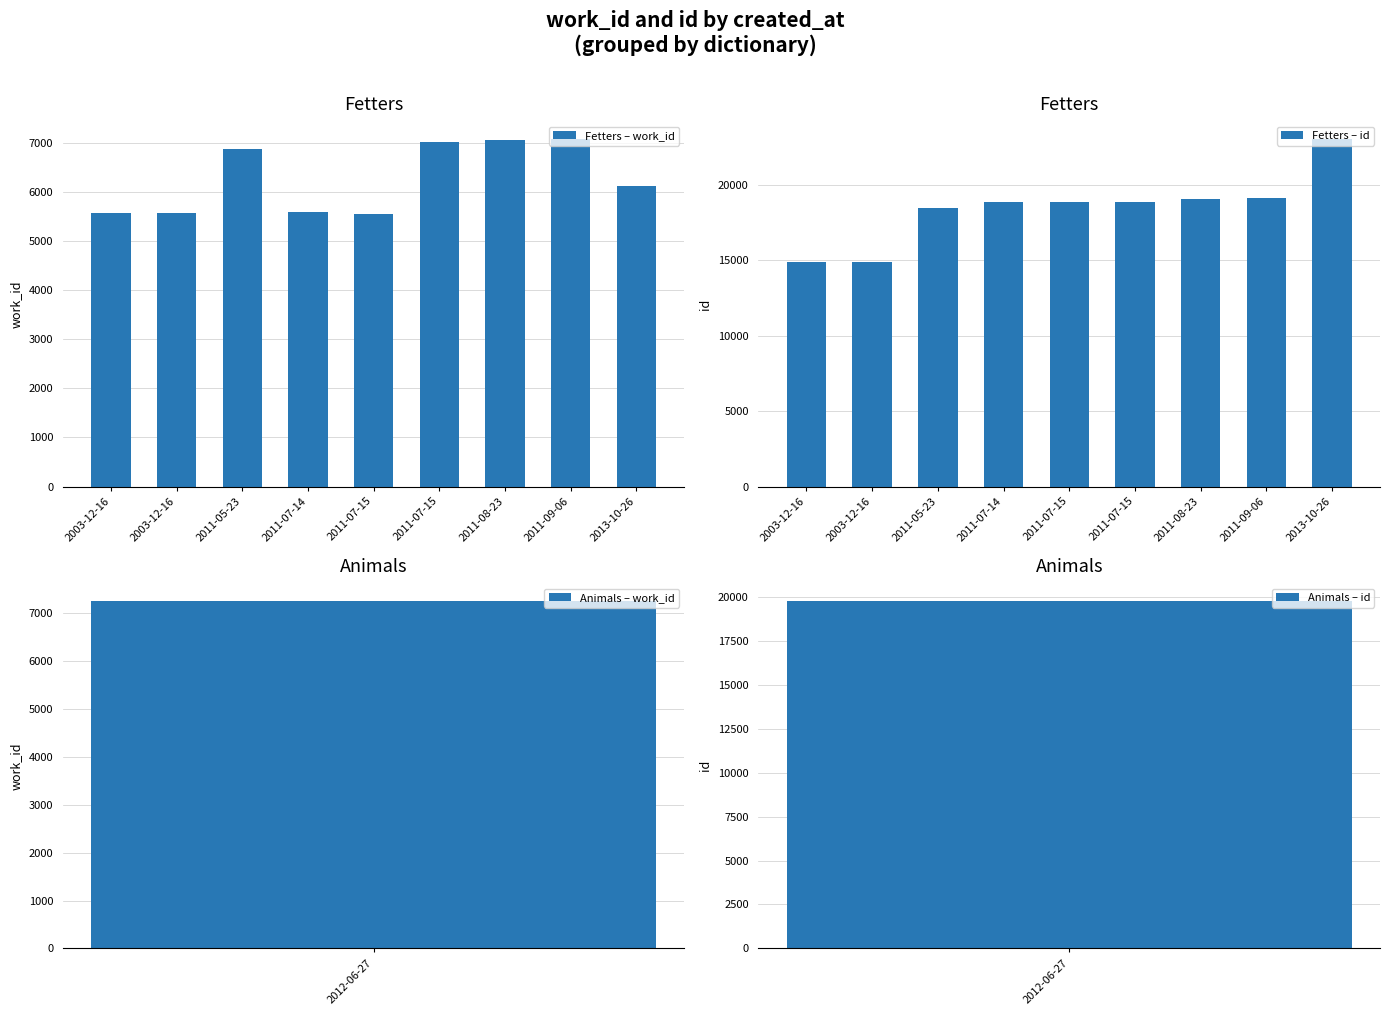

Is the value of Fetters – work_id at 2003-12-16 greater than the value of Fetters – id at 2011-08-23?

No